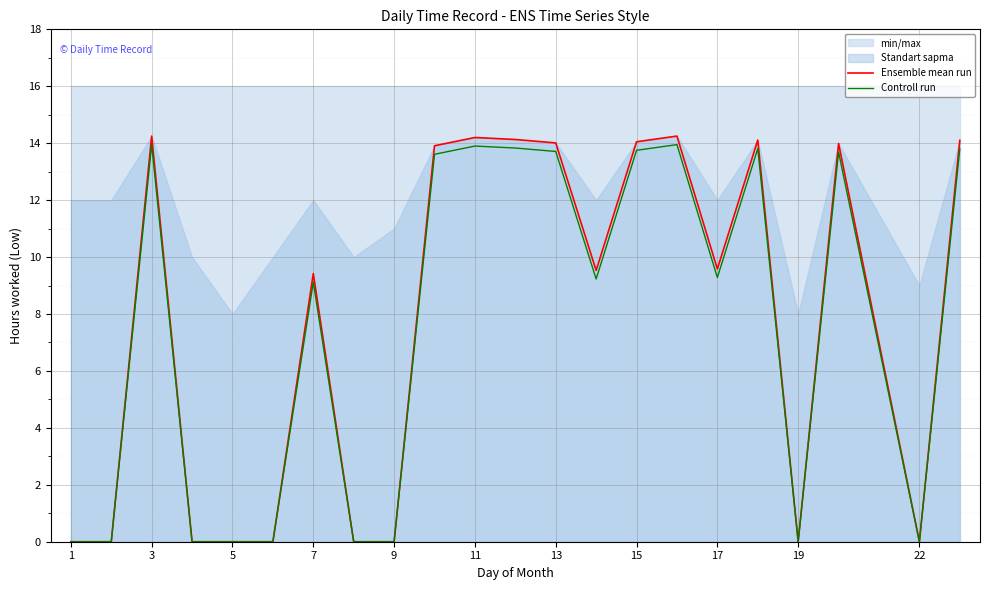

Where is the first local maximum for Controll run?

3